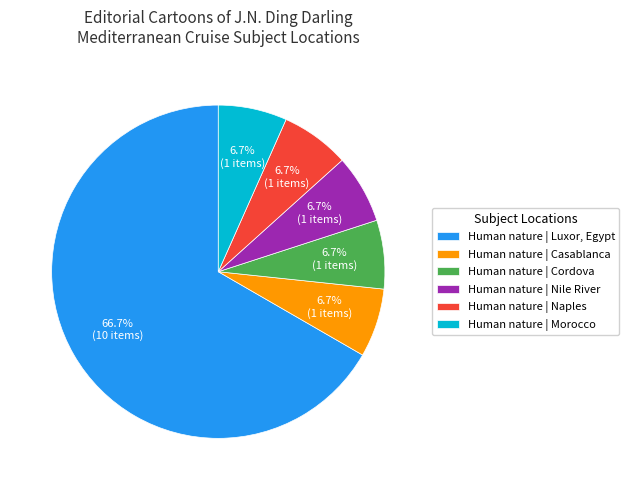

Is there a majority slice in this chart?

Yes